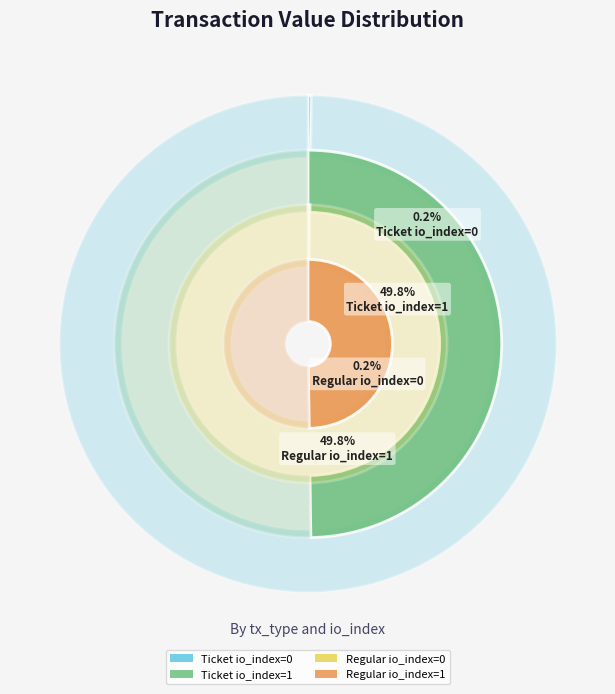

Which category has the smallest portion of the pie?

Ticket io_index=0